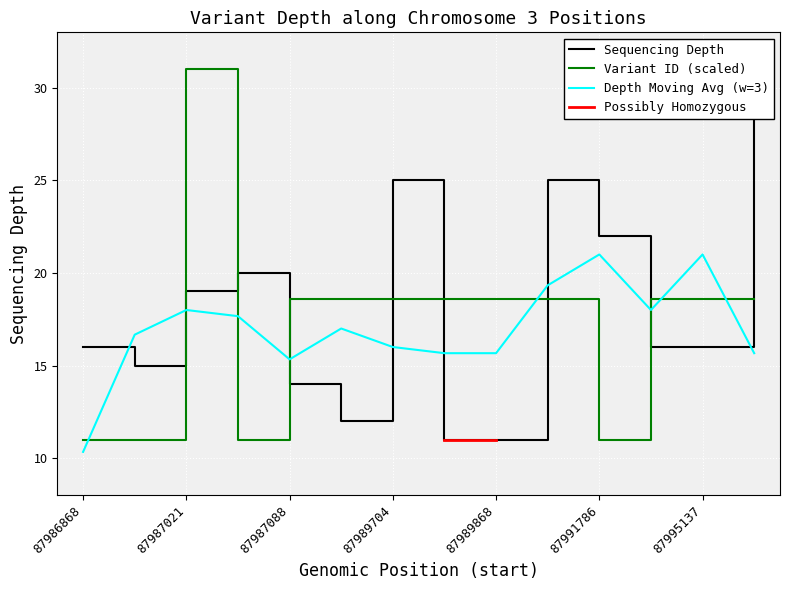

After their last crossing, which series has the higher values: depth or variant ID?

depth